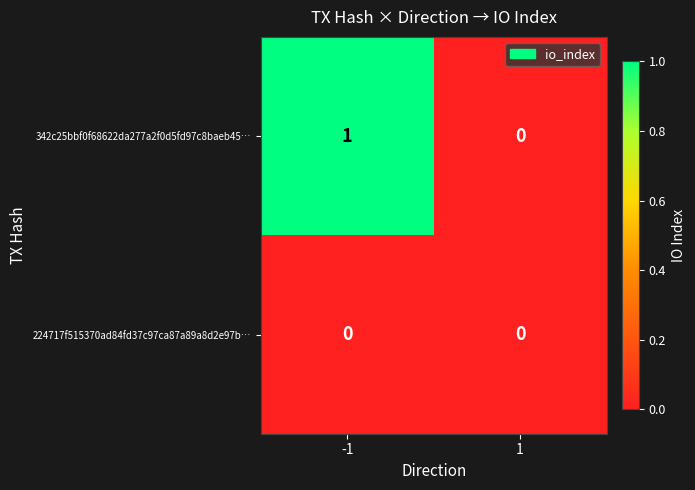

Which series has the largest range (max minus min)?

342c25bbf0f68622da277a2f0d5fd97c8baeb45…